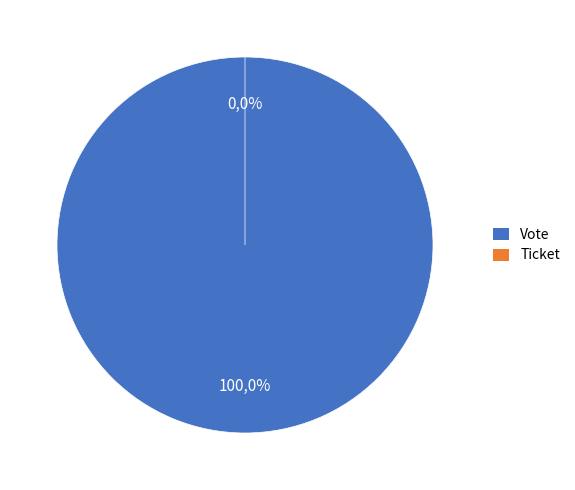

What percentage is the Vote slice, to the nearest percent?

100%